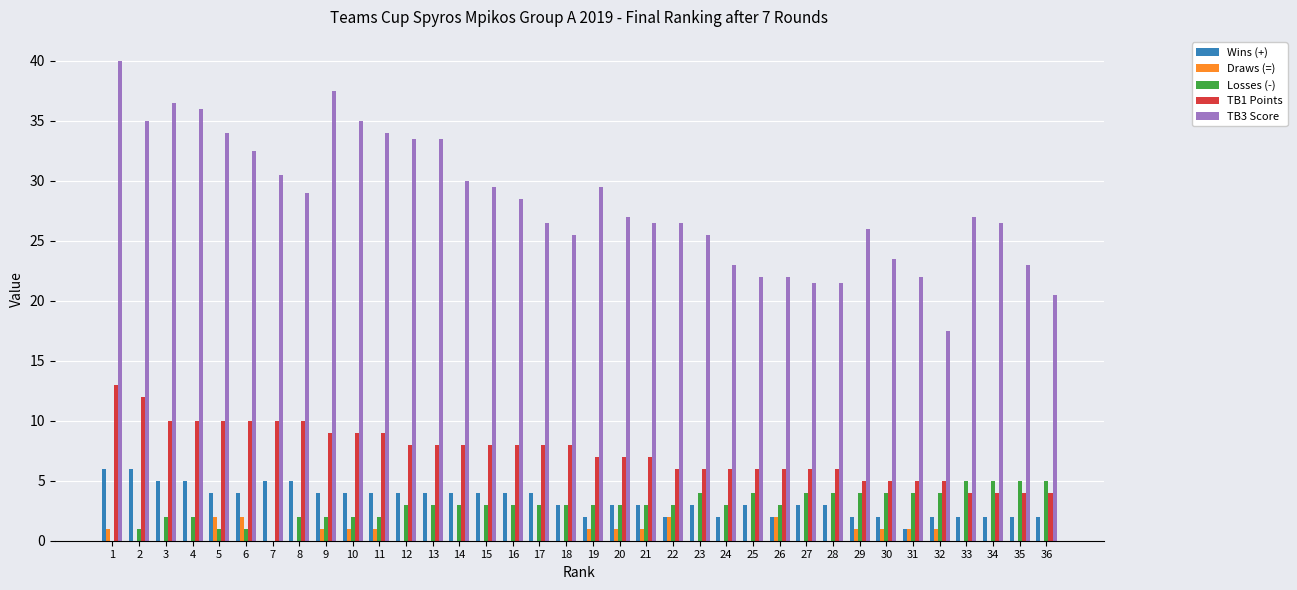

What is the total value across all series at 32?

29.5